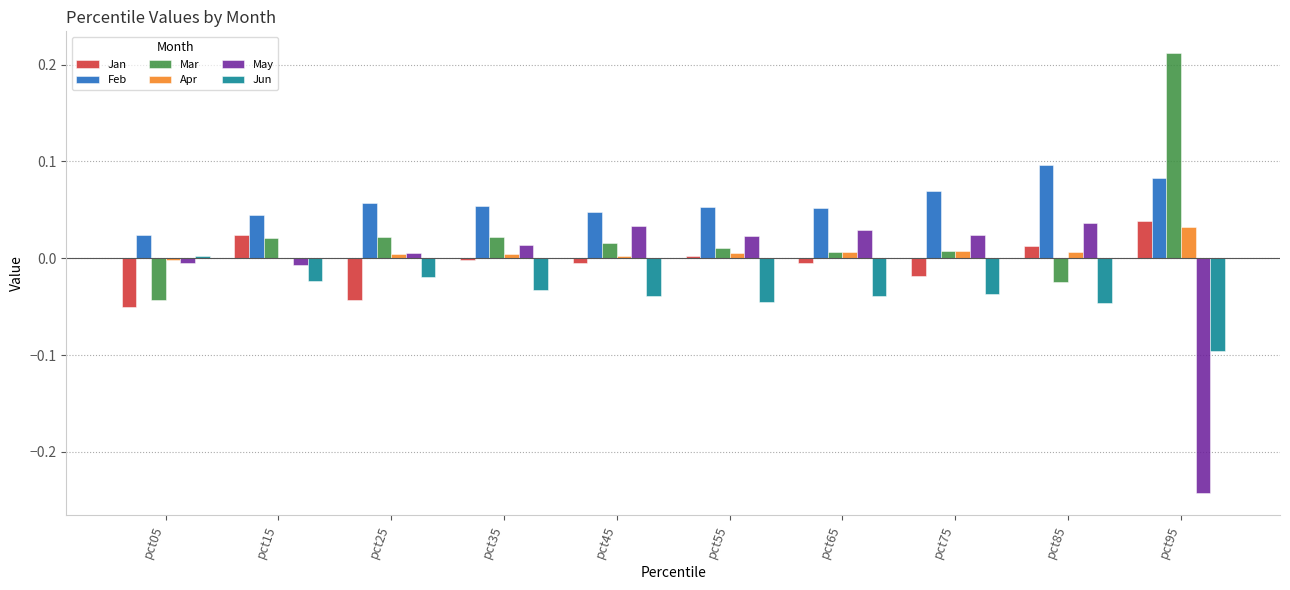

The Apr series shows 0.0 at pct95. True or false?

True